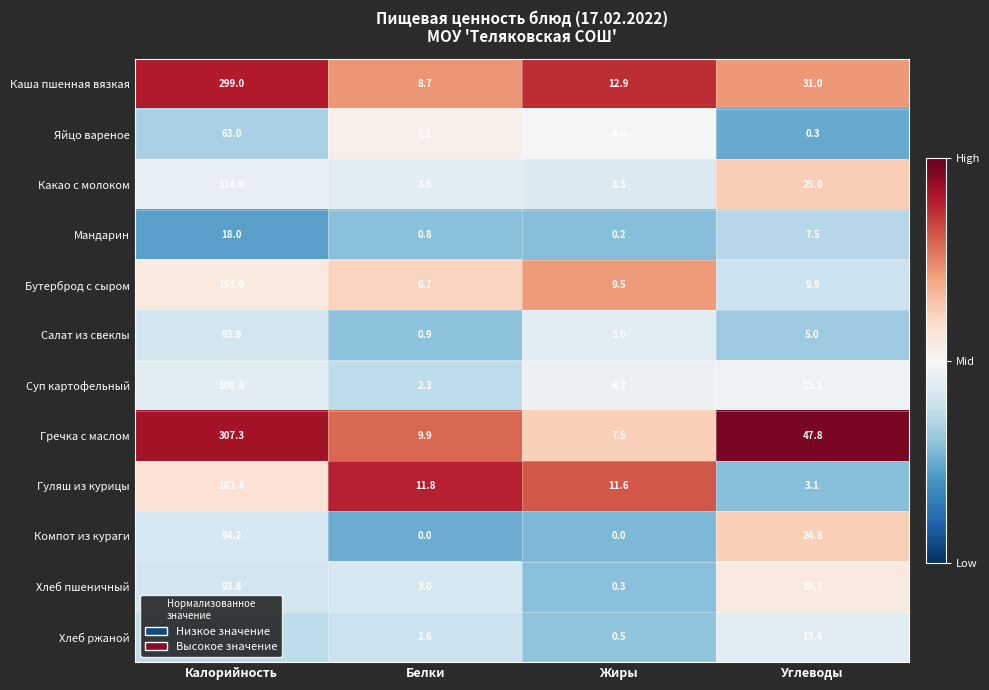

The value of Хлеб ржаной at Углеводы is 13.4. True or false?

True